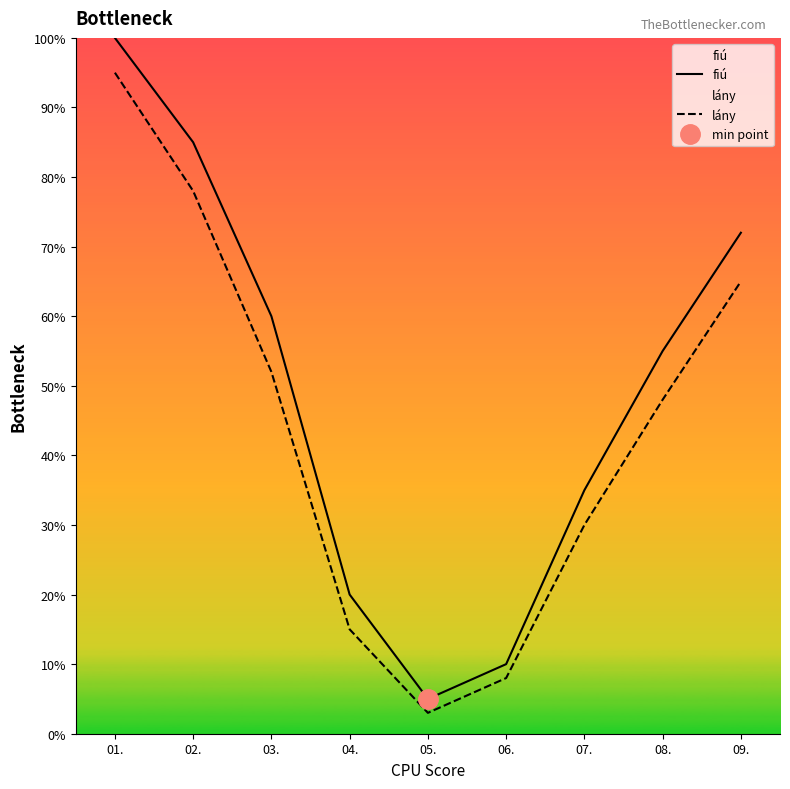

Which series changed the most between 03. and 06.?

fiú